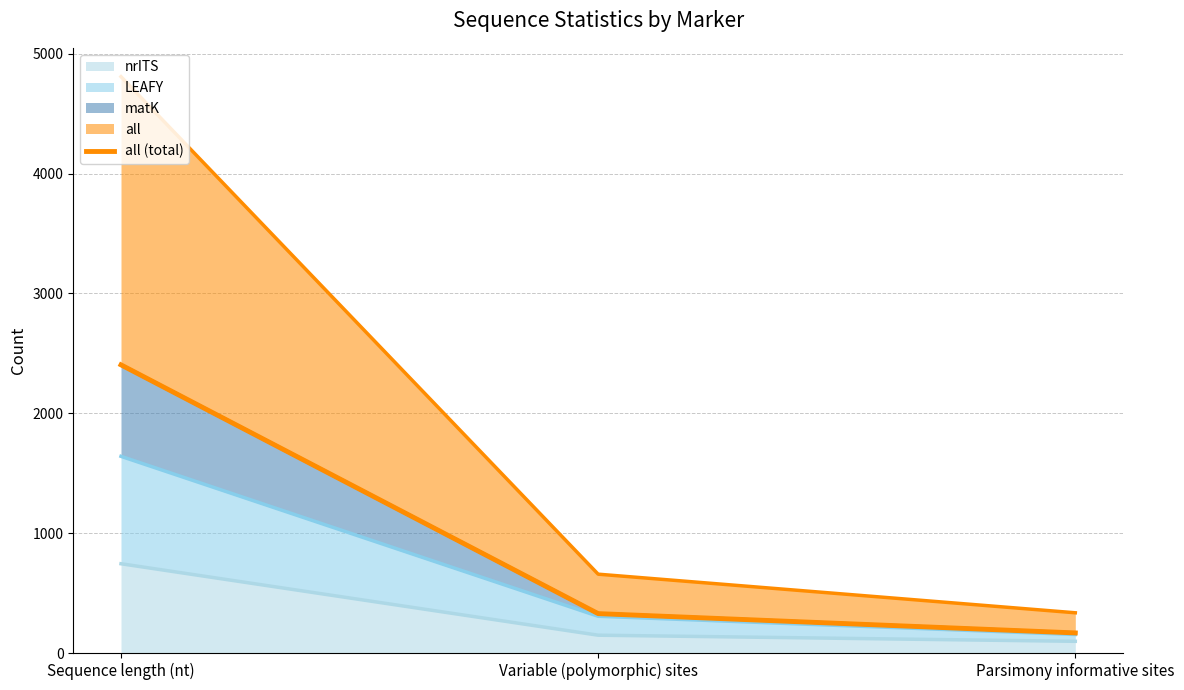

List the labels in order of value, smallest first.

Parsimony informative sites, Variable (polymorphic) sites, Sequence length (nt)